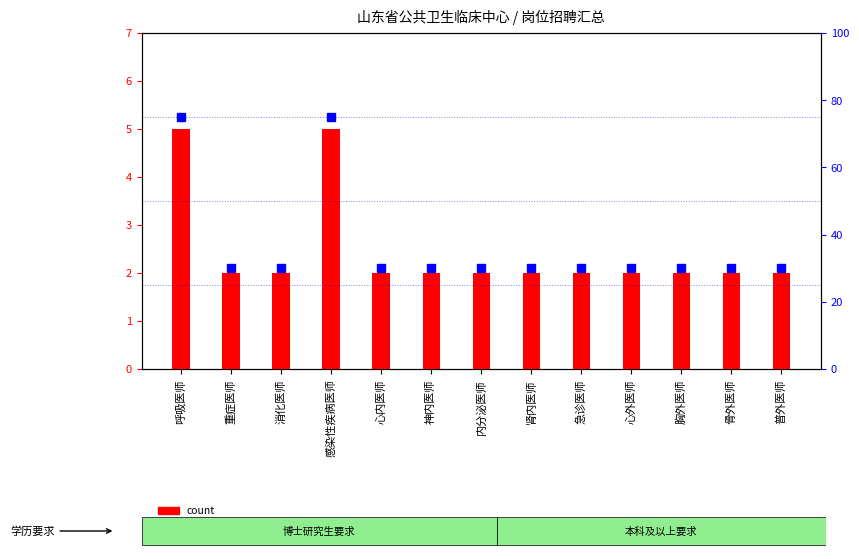

List the labels in order of count value, smallest first.

重症医师, 消化医师, 心内医师, 神内医师, 内分泌医师, 肾内医师, 急诊医师, 心外医师, 胸外医师, 骨外医师, 普外医师, 呼吸医师, 感染性疾病医师